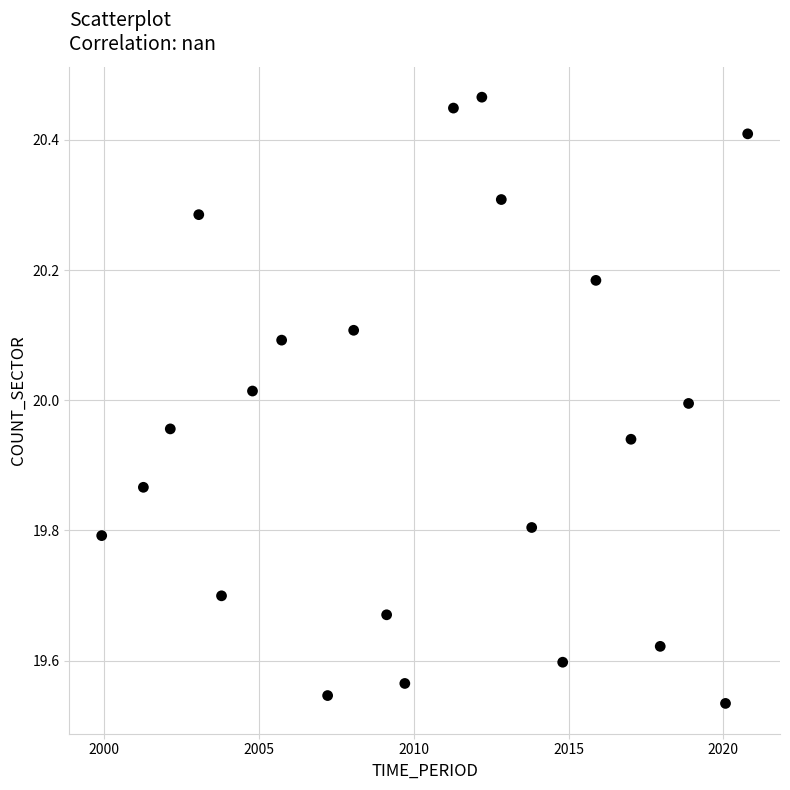

What is the range of X values (max minus min)?

20.9